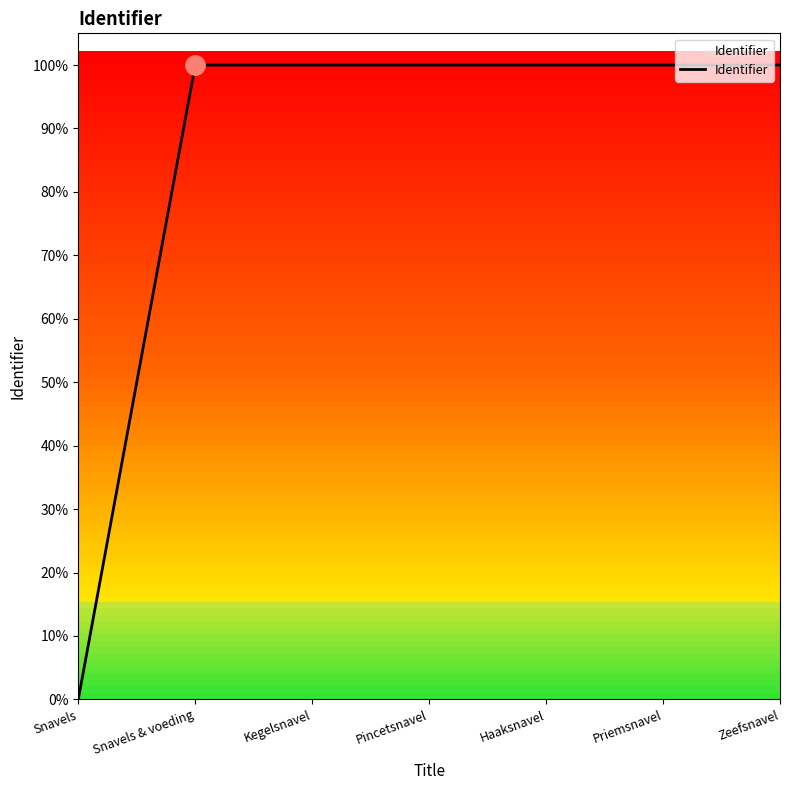

Does the chart display data point markers on the line(s)?

No